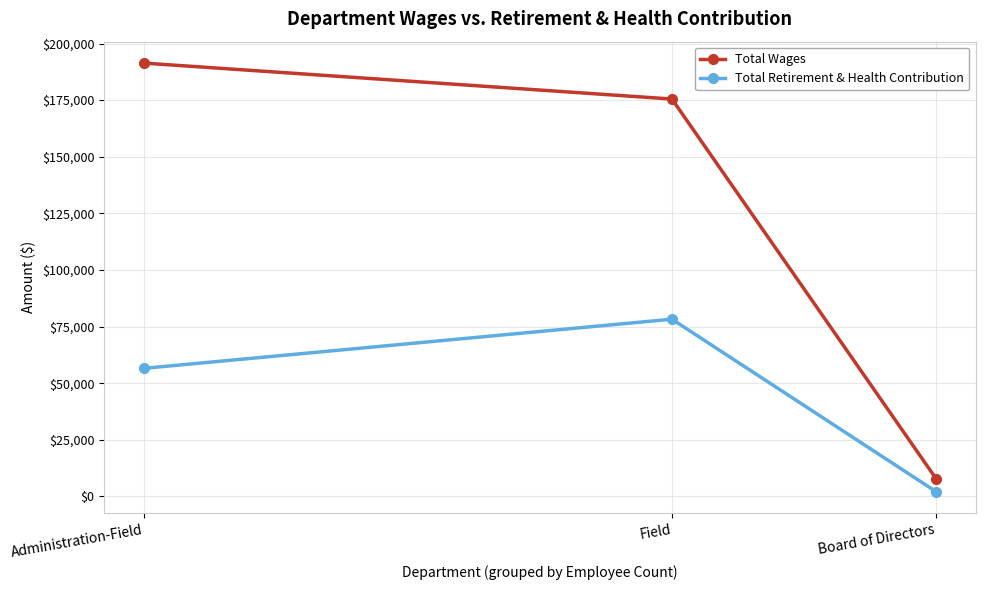

What is the approximate value of Total Wages at Board of Directors?

7889